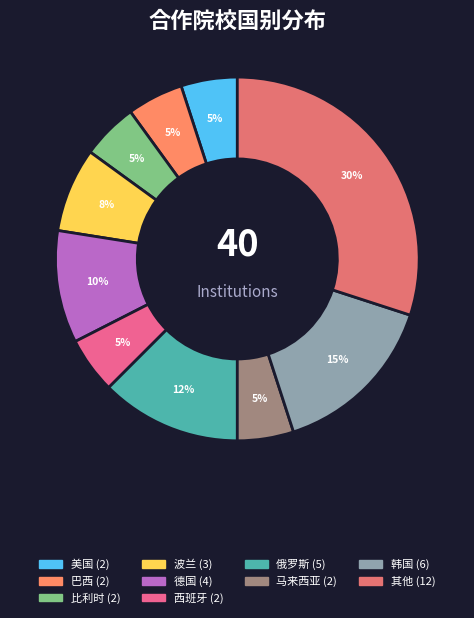

Count the number of slices in the pie.

10